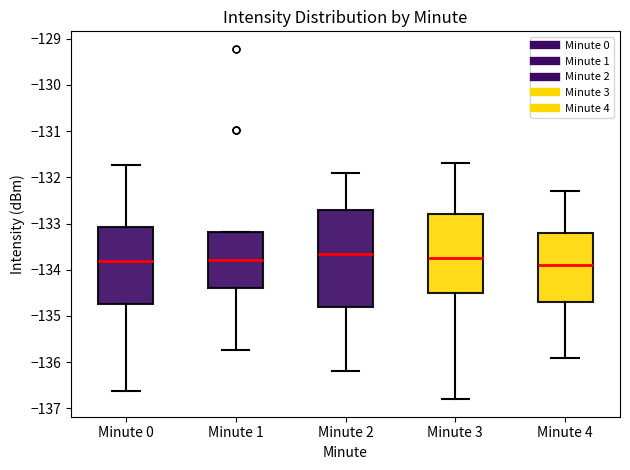

Where is the upper edge of the box for Minute 1 on the y-axis? The values are not printed on the chart, so give them approximately, as read against the axis.

-133.2